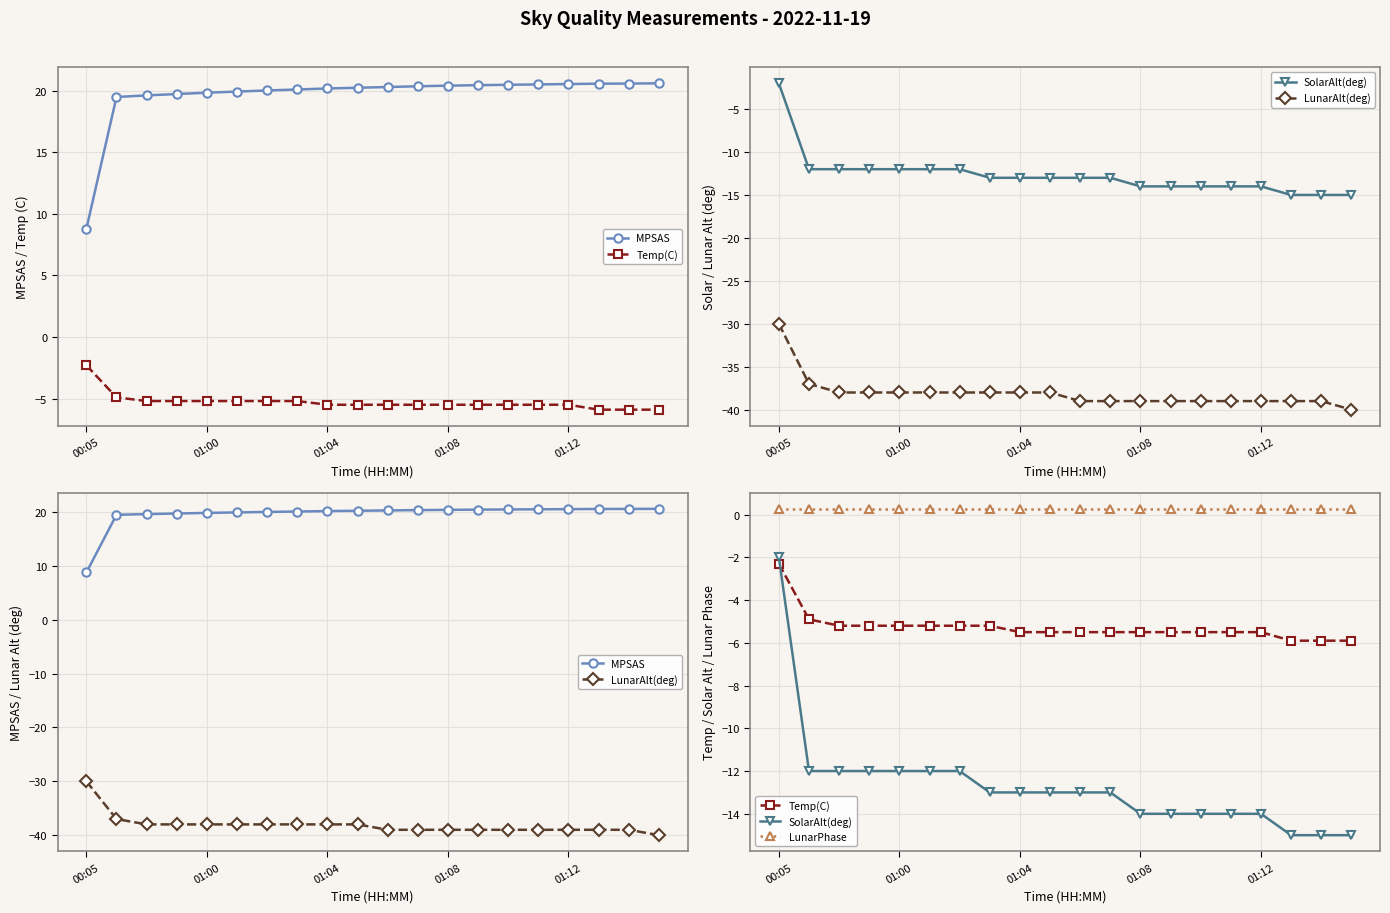

At how many categories does at least one series exceed -32?

20